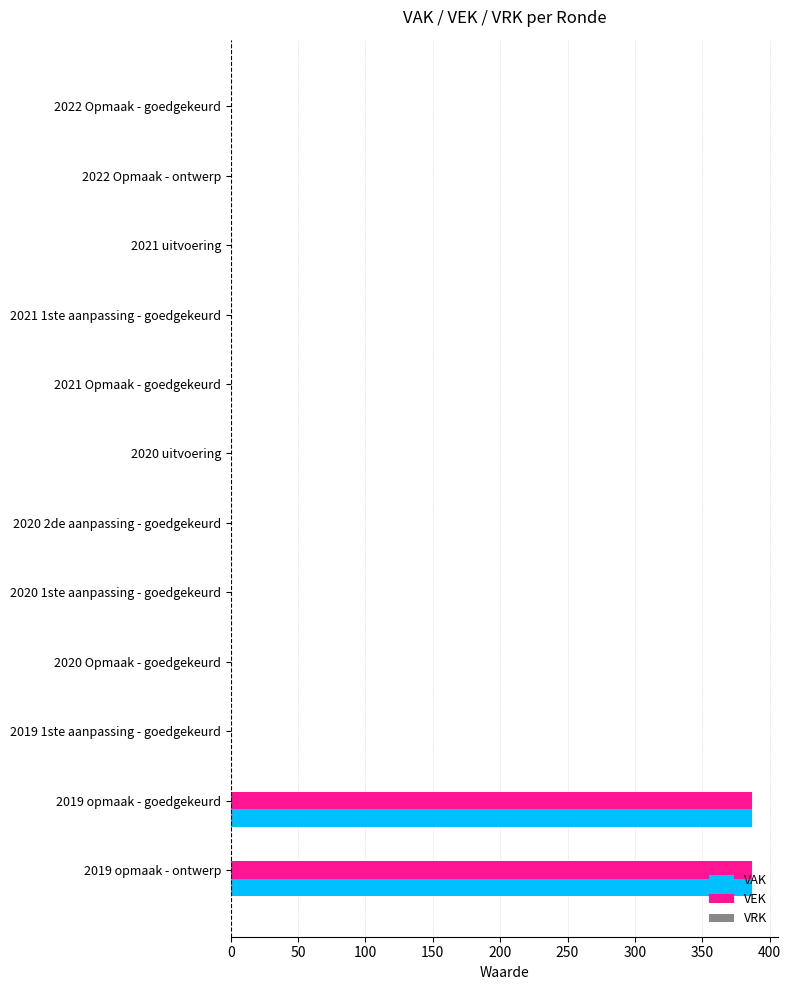

Is it true that VAK equals 164 at 2019 opmaak - ontwerp?

False